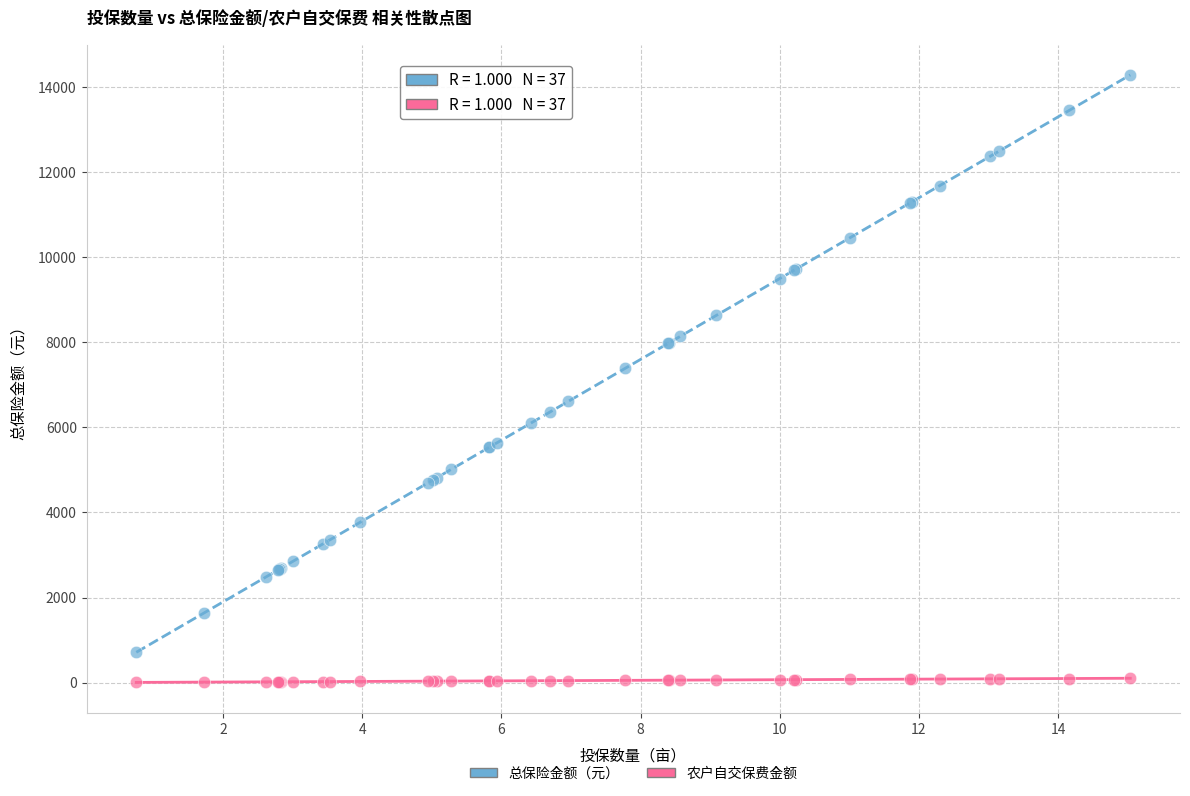

Across all series, what Y value is closest to 7146?

7391.0